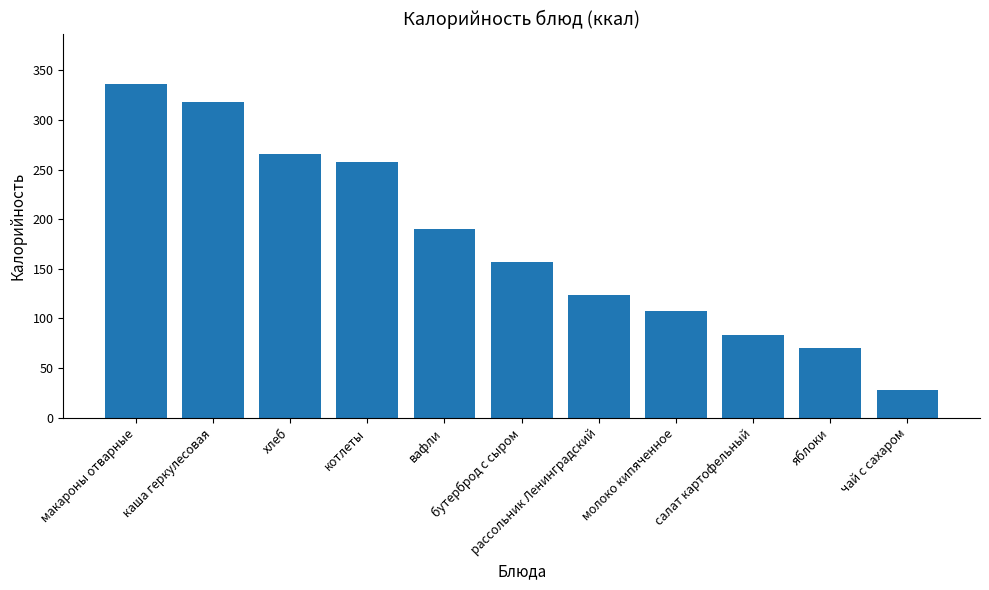

Count the number of categories in the chart.

11